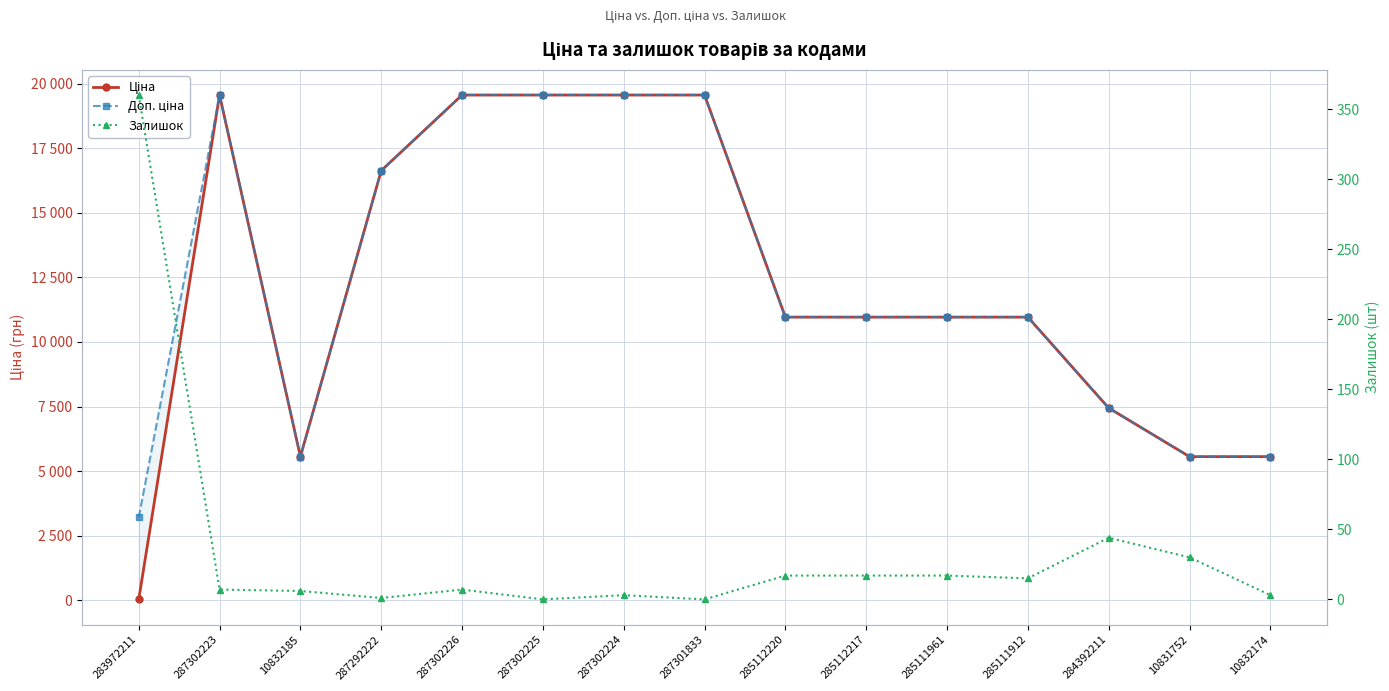

Rank the categories by Ціна value from lowest to highest.

283972211, 10832185, 10831752, 10832174, 284392211, 285112220, 285112217, 285111961, 285111912, 287292222, 287302223, 287302226, 287302225, 287302224, 287301833